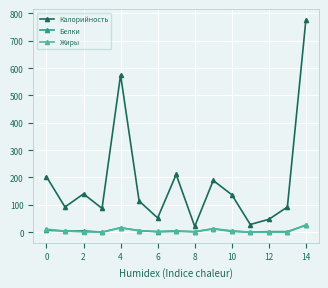

Which series has the largest range (max minus min)?

Калорийность